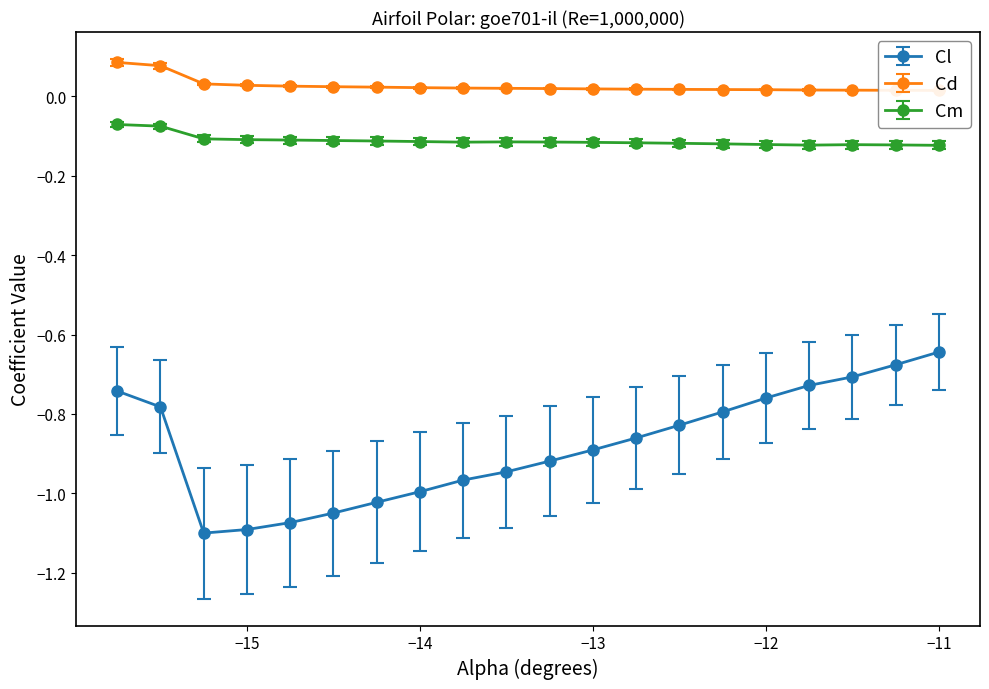

What is the maximum value for Cd?

0.1